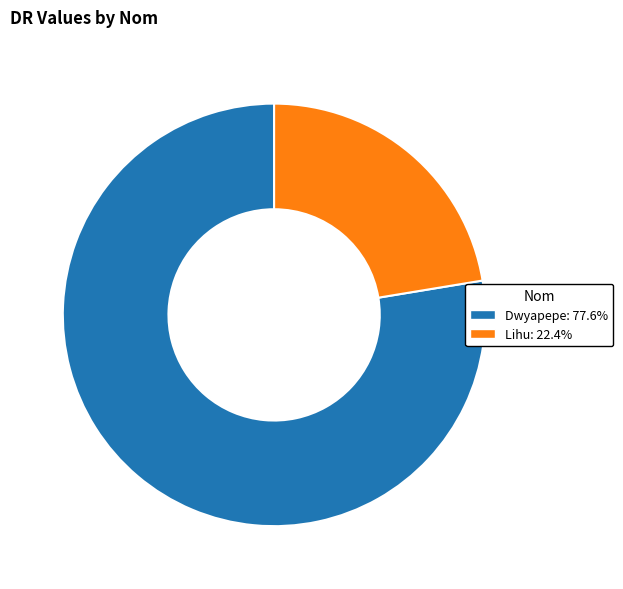

How many slices are in this pie chart?

2